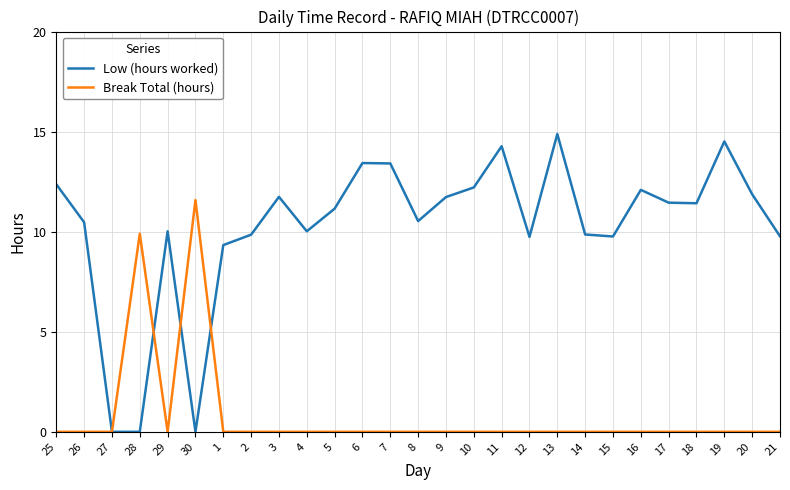

Is the value of Break Total (hours) at 30 greater than the value of Low (hours worked) at 27?

Yes